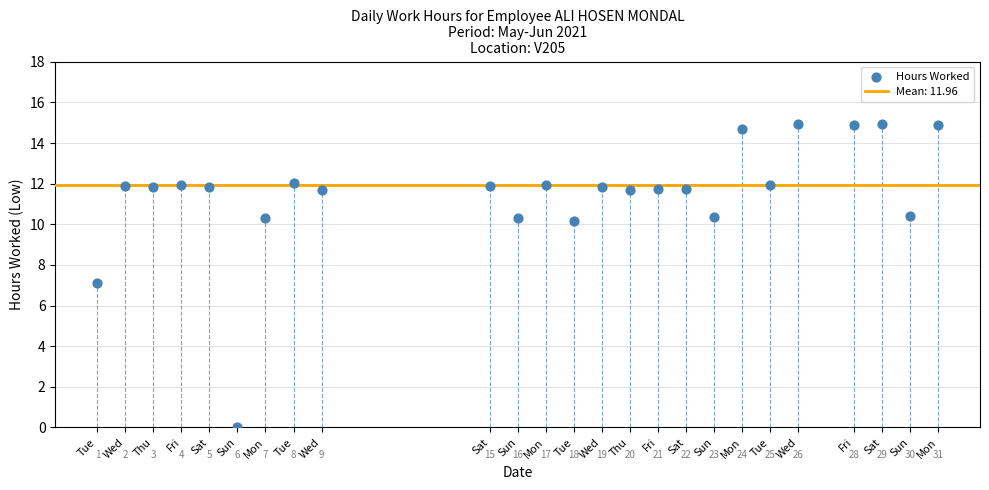

What is the range of X values (max minus min)?

30.0